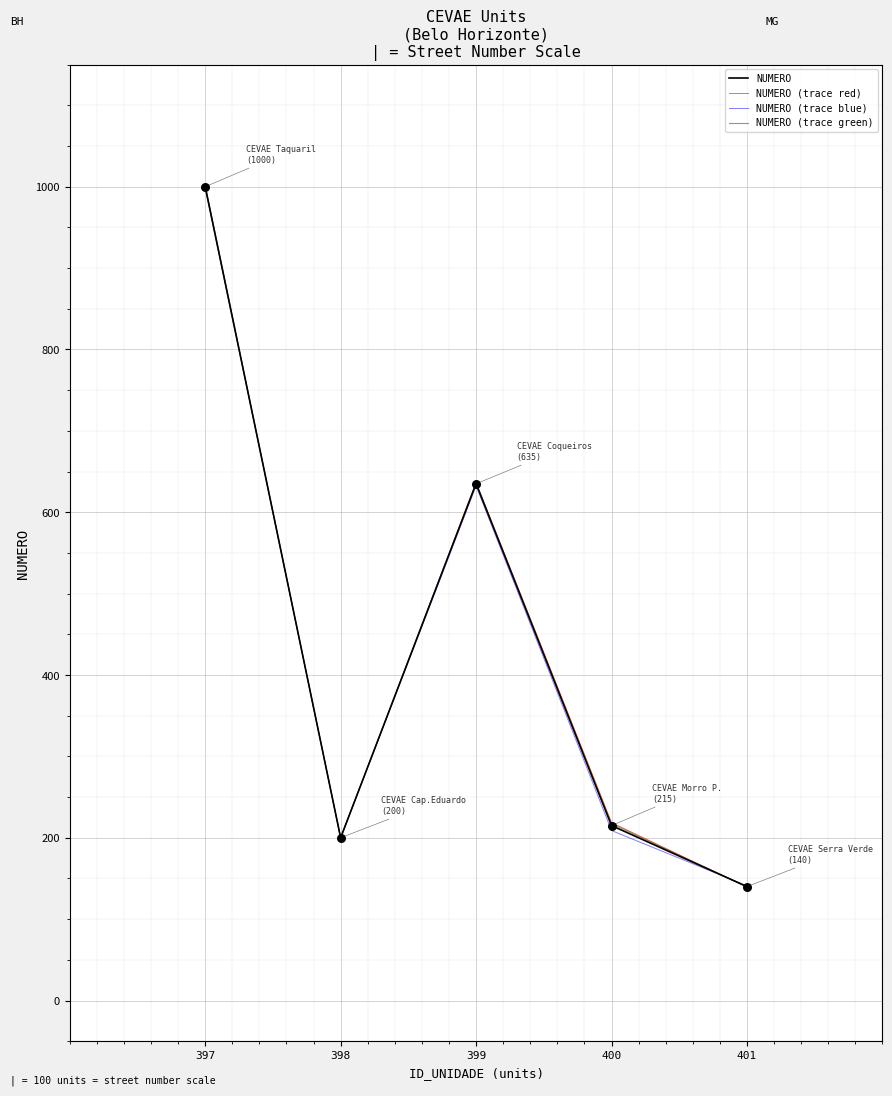

At which category is the sum across all series the highest?

397